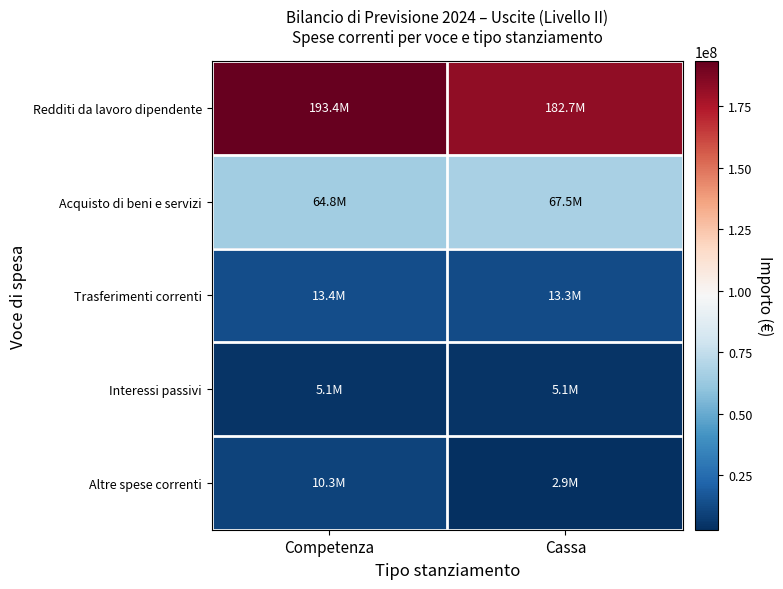

What is the smallest value displayed?

2922390.0